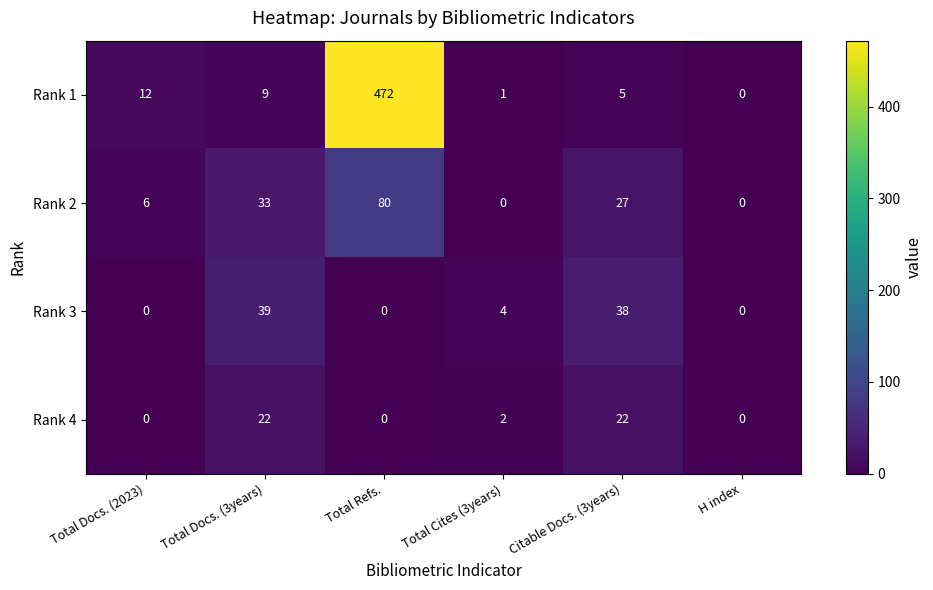

What is the difference between the highest and lowest values at Citable Docs. (3years)?

33